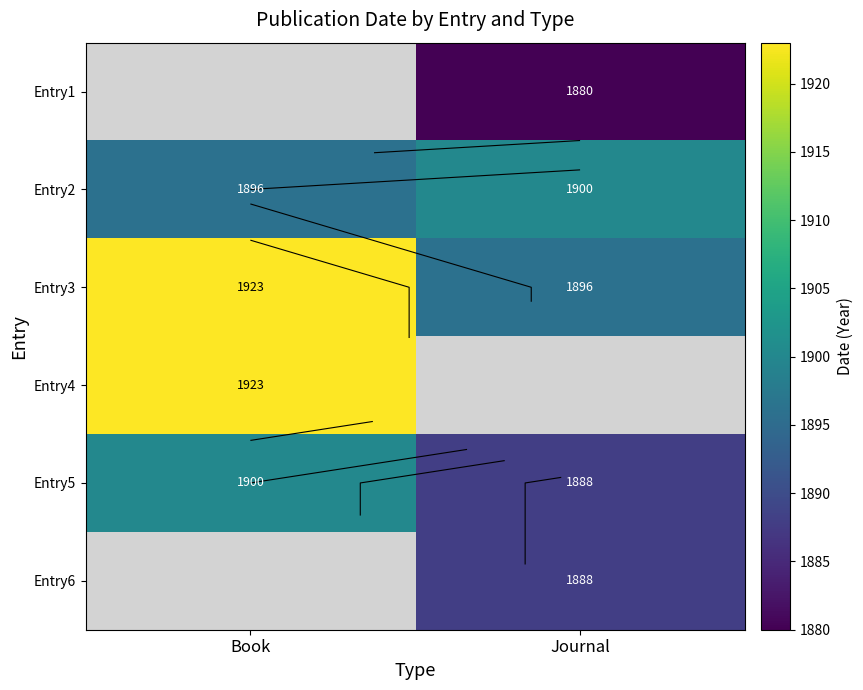

What is the difference between the Entry3 values at Journal and Book?

27